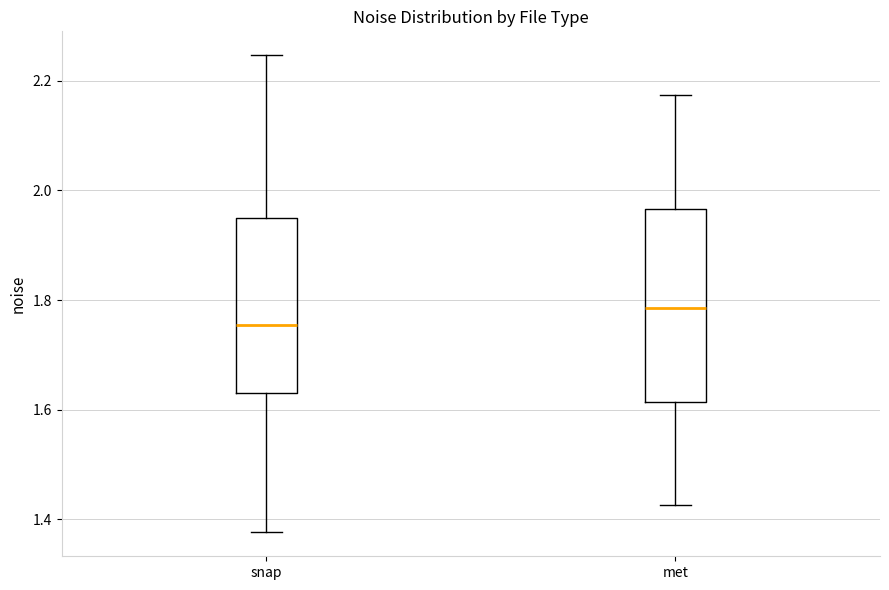

Which box's median line is the highest?

met